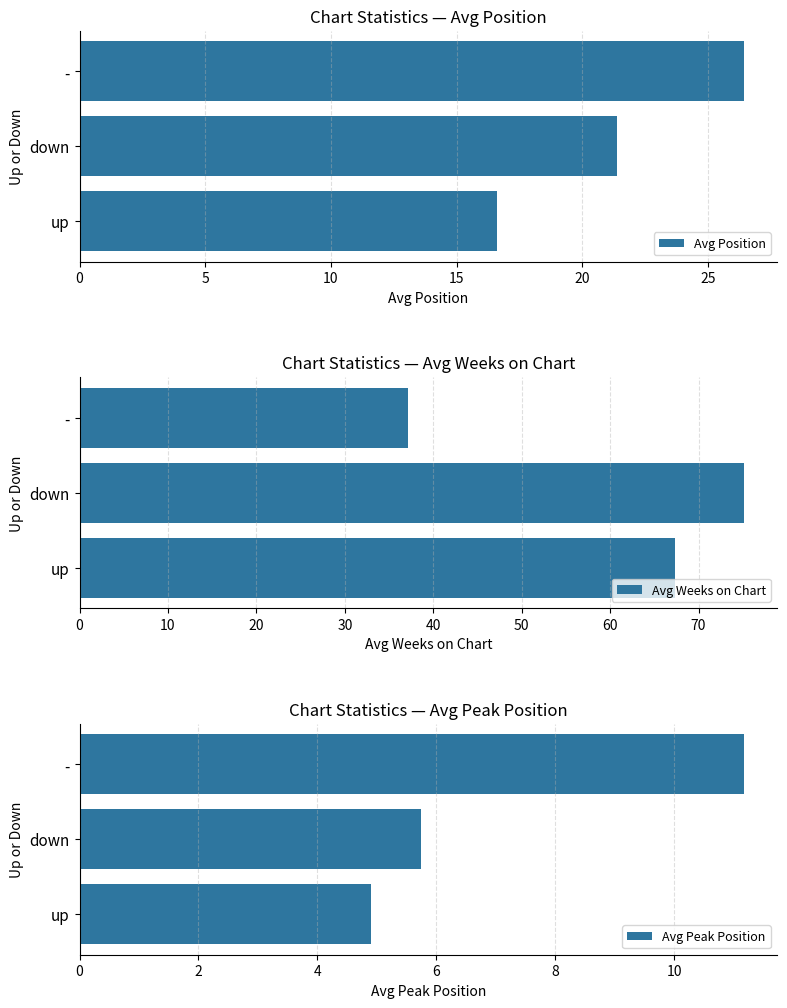

Reading left to right, transcribe all the data shown in this chart.

Avg Position: 16.6	21.4	26.4
Avg Weeks on Chart: 67.3	75.1	37.2
Avg Peak Position: 4.9	5.8	11.2